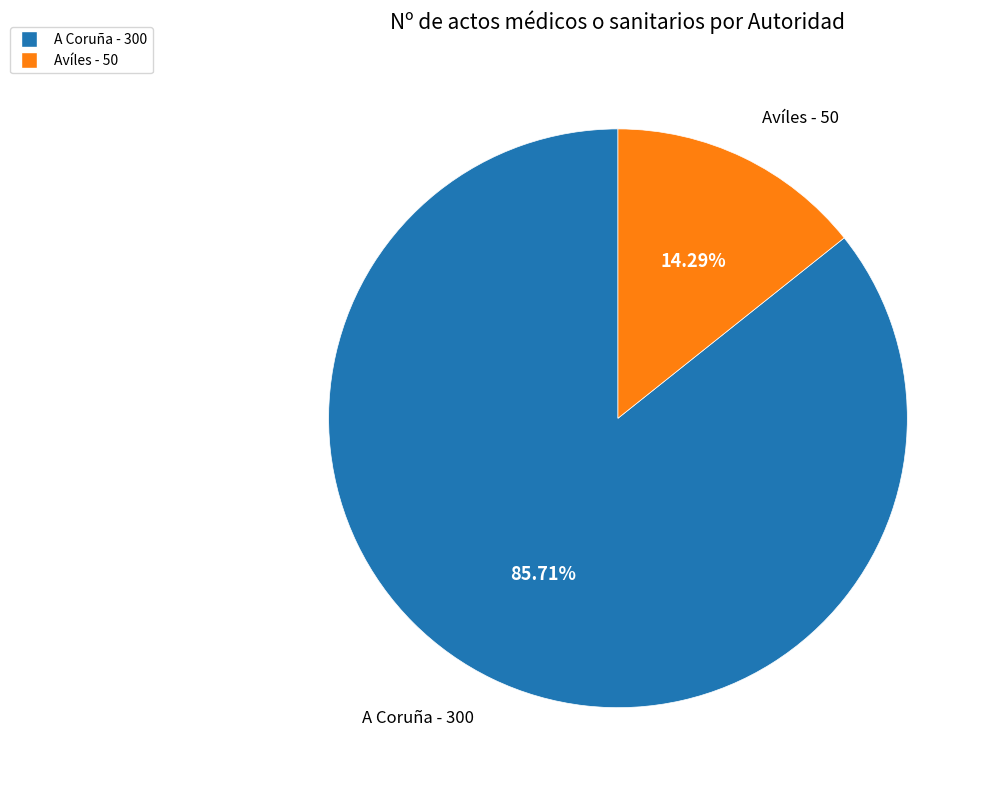

Is Avíles the majority of the pie?

No